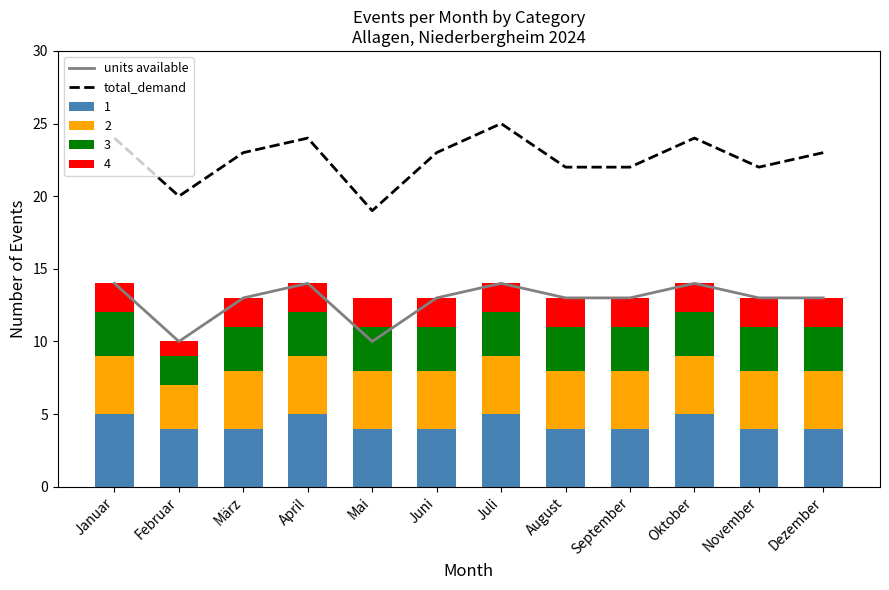

Reading left to right, transcribe all the data shown in this chart.

units available: Januar=14	Februar=10	März=13	April=14	Mai=10	Juni=13	Juli=14	August=13	September=13	Oktober=14	November=13	Dezember=13
total_demand: Januar=24	Februar=20	März=23	April=24	Mai=19	Juni=23	Juli=25	August=22	September=22	Oktober=24	November=22	Dezember=23